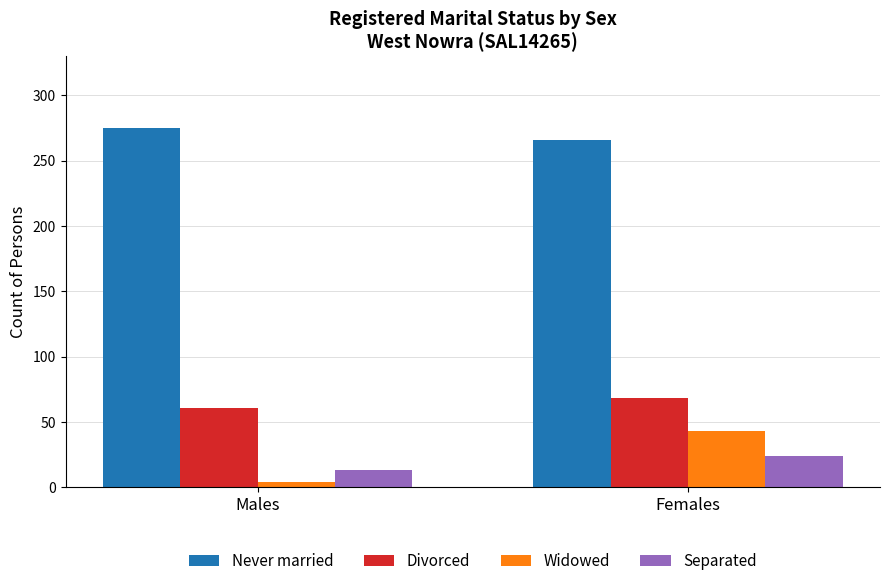

How many Separated values are between 13 and 24?

2